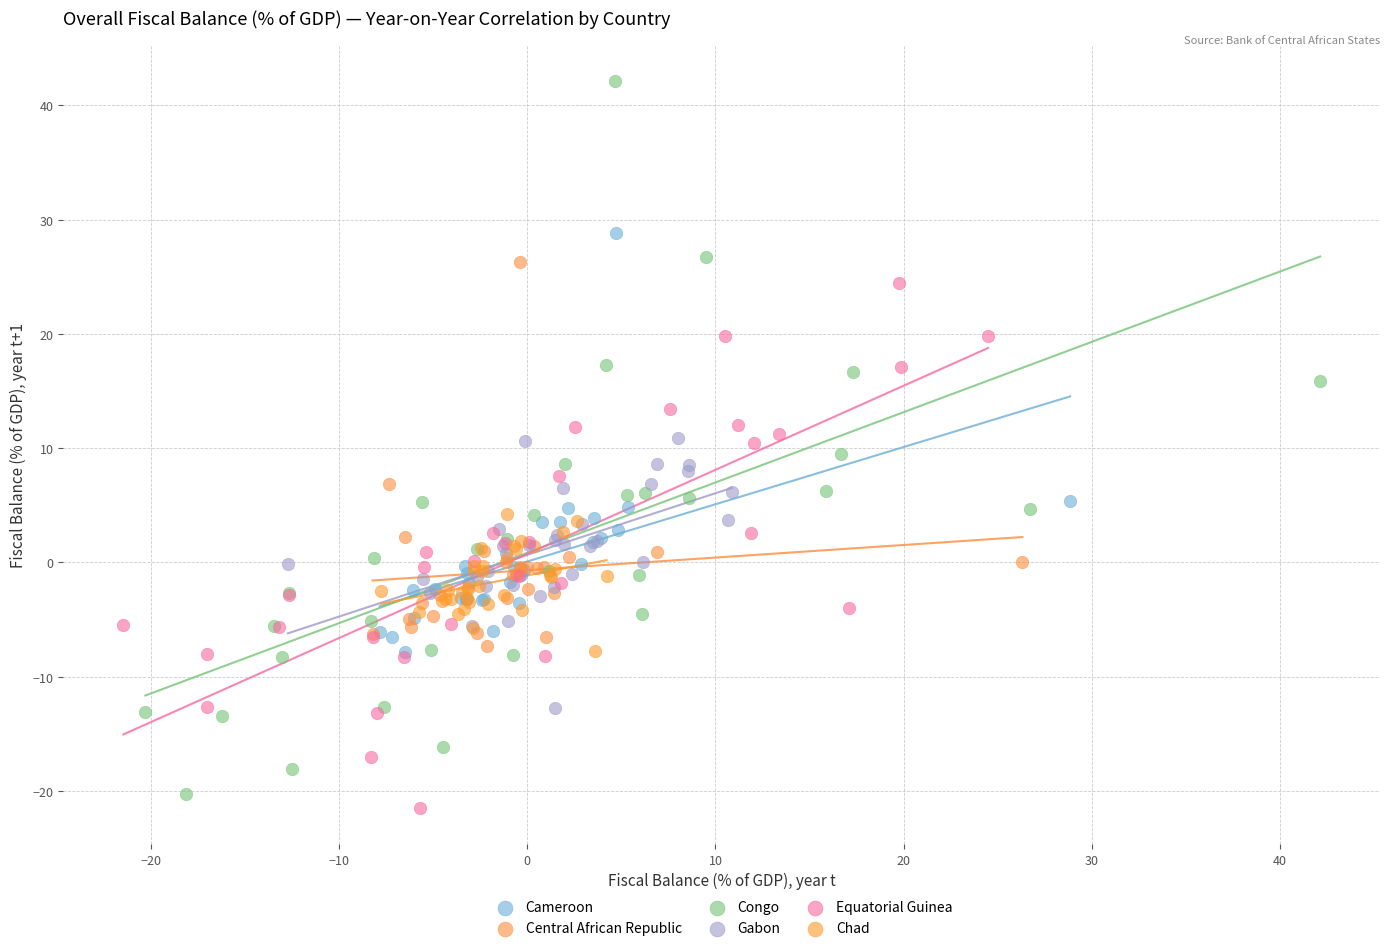

Which series reaches the maximum Y coordinate?

Congo